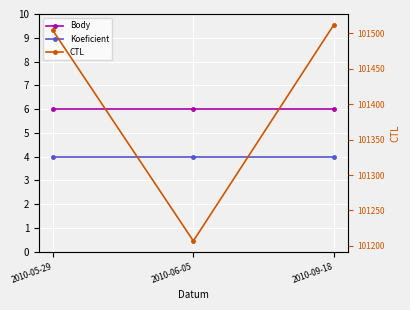

How many values in the CTL series are below 101504?

1